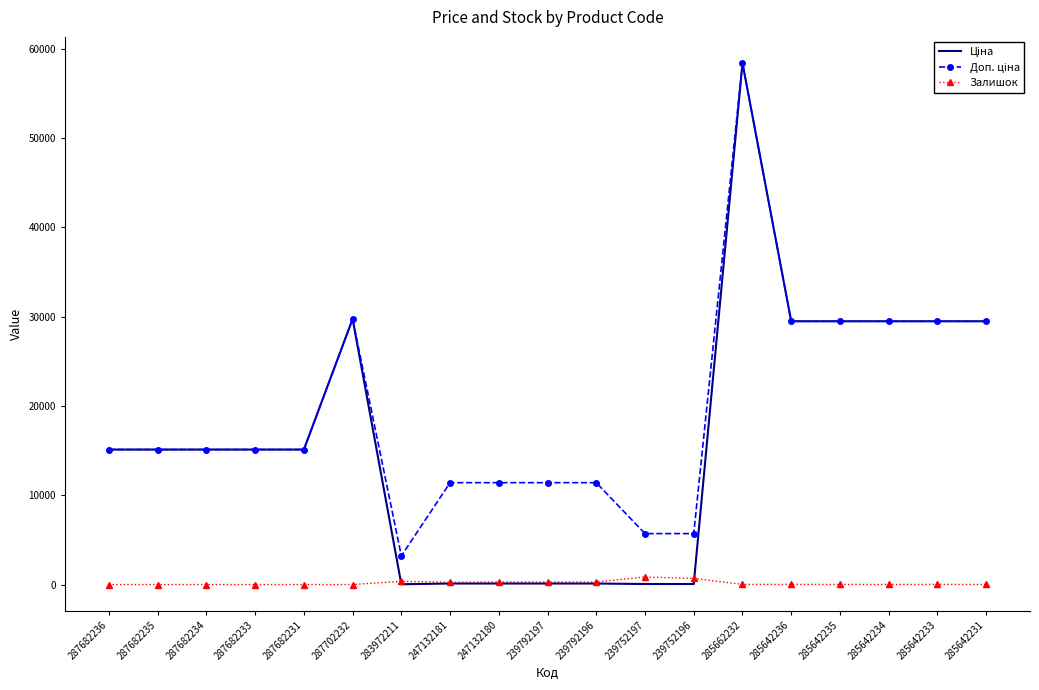

At how many categories does at least one series exceed 42495?

1